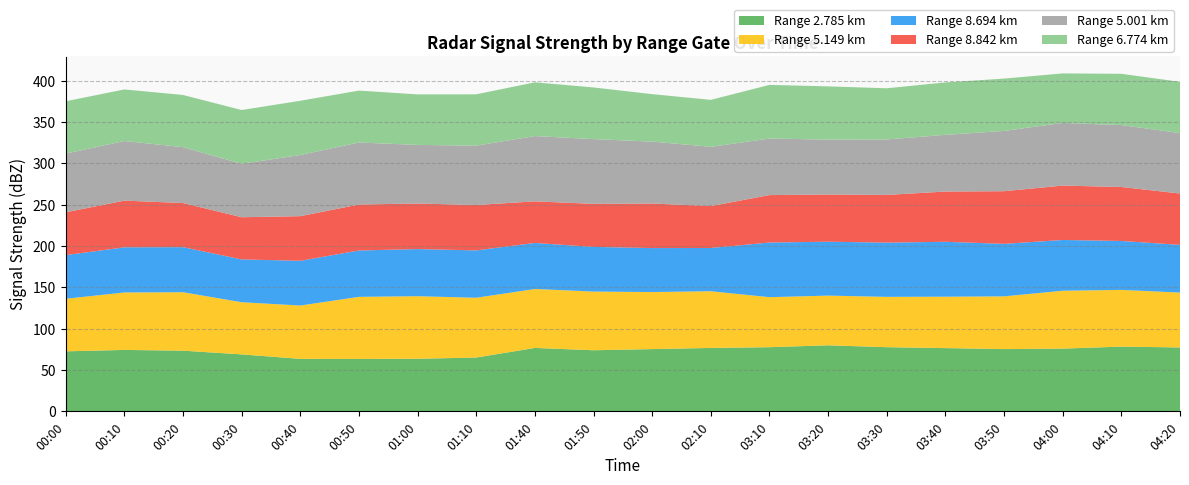

Reading left to right, what are all the values shown in this chart?

2.785: 72.6	74.3	73.4	68.9	63.5	63.4	63.6	65.1	76.7	73.9	75.3	76.7	77.6	79.9	77.6	76.5	75.3	75.9	78.3	77.3
5.149: 63.6	69.5	70.7	63.1	64.5	75.1	75.7	72.3	71.3	71.0	69.0	68.6	60.5	60.1	60.9	62.2	63.8	70.0	68.6	66.4
8.694: 52.8	54.6	54.5	51.8	54.1	56.1	57.0	57.3	55.7	54.0	53.2	52.3	66.1	65.2	65.6	66.4	63.5	61.4	59.2	57.7
8.842: 51.8	56.5	53.4	51.0	54.0	55.6	55.1	54.9	50.3	52.1	53.9	50.7	57.4	57.1	57.7	60.8	63.7	65.8	65.3	62.1
5.001: 71.0	72.1	67.6	64.6	74.0	75.0	70.9	71.8	79.0	78.3	74.9	71.7	68.4	66.4	67.1	68.6	72.9	75.8	74.9	73.1
6.774: 63.3	62.4	63.1	65.1	65.6	62.8	61.1	62.1	65.0	62.5	57.4	56.8	64.9	64.4	61.9	63.4	63.3	59.9	62.0	62.0